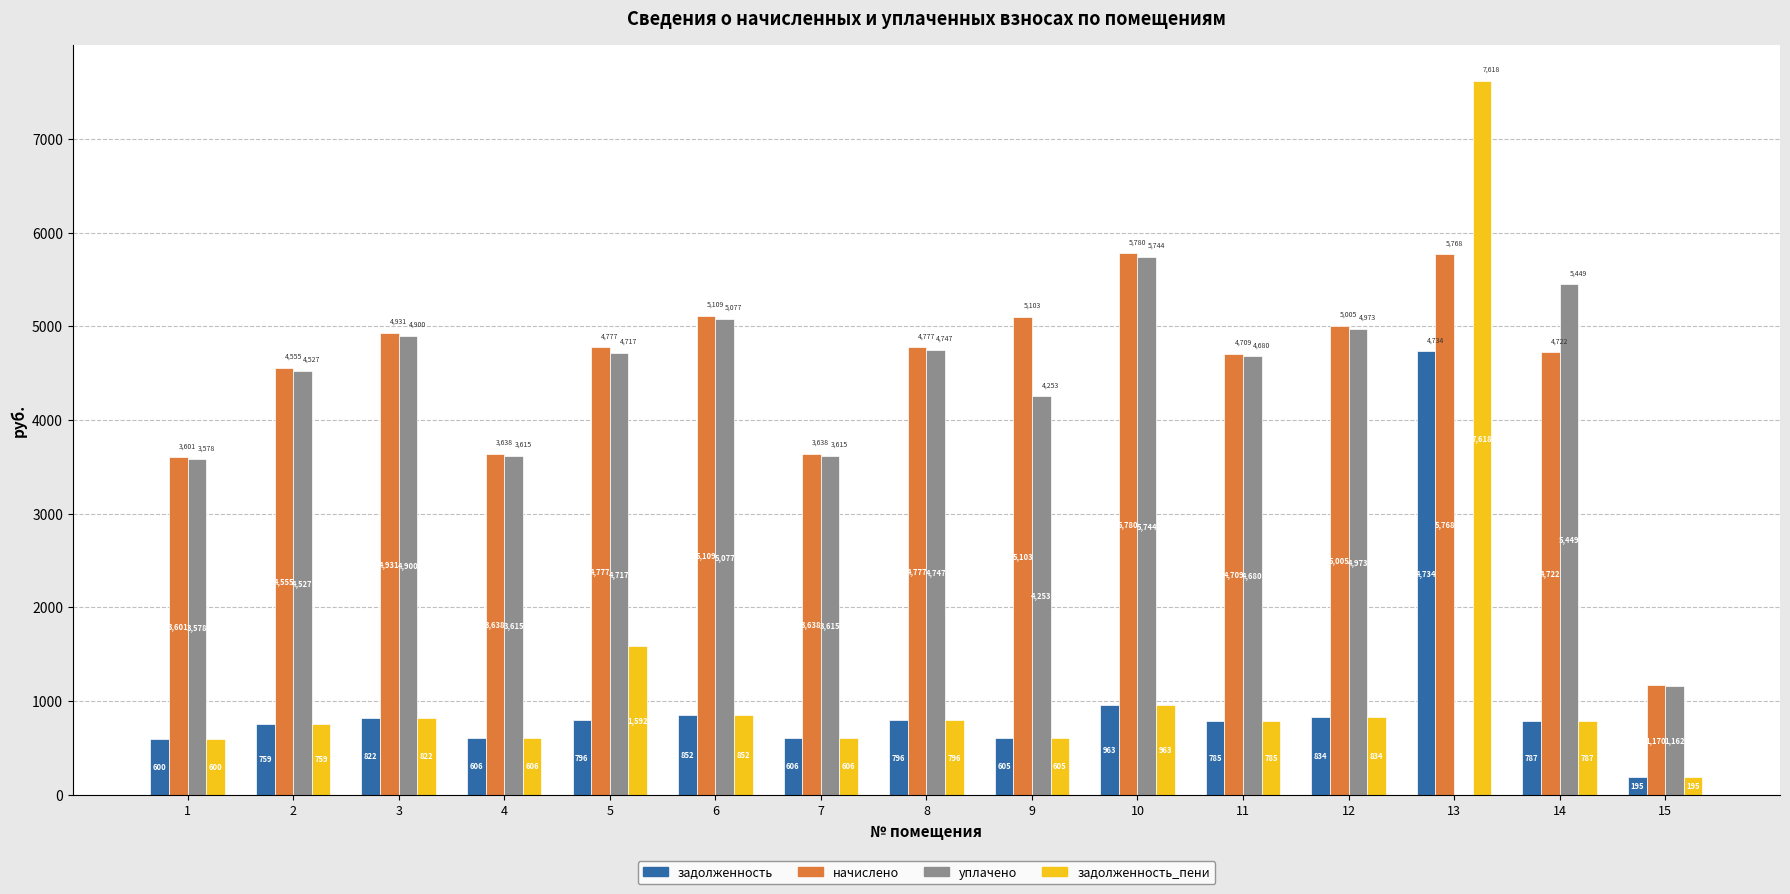

At which category is the sum across all series the highest?

13